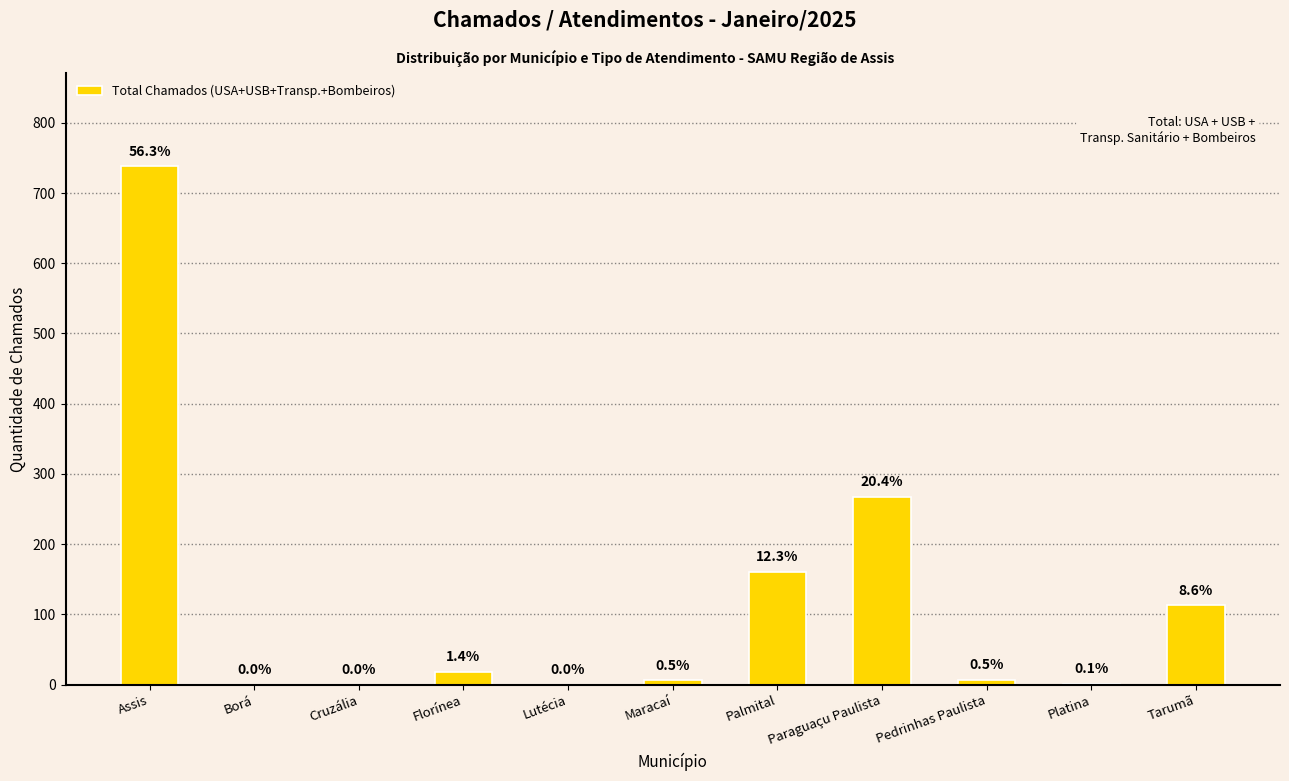

What is the value of the 7th bar from the left?

161